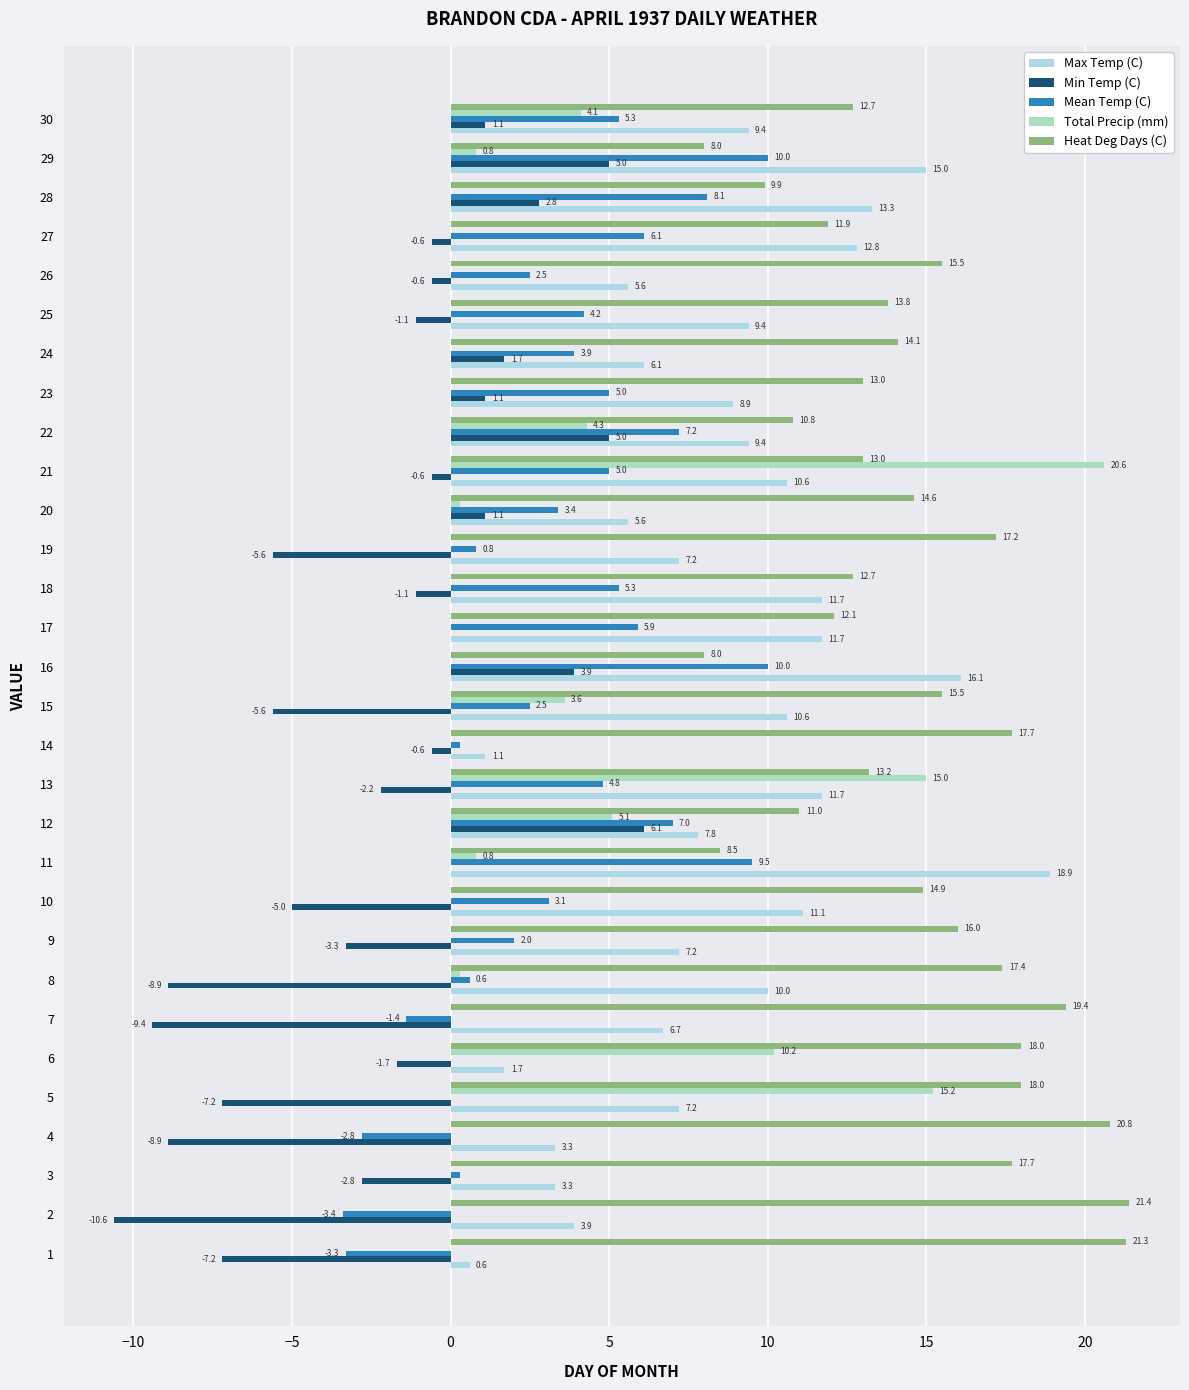

How many data points does each series have?

30